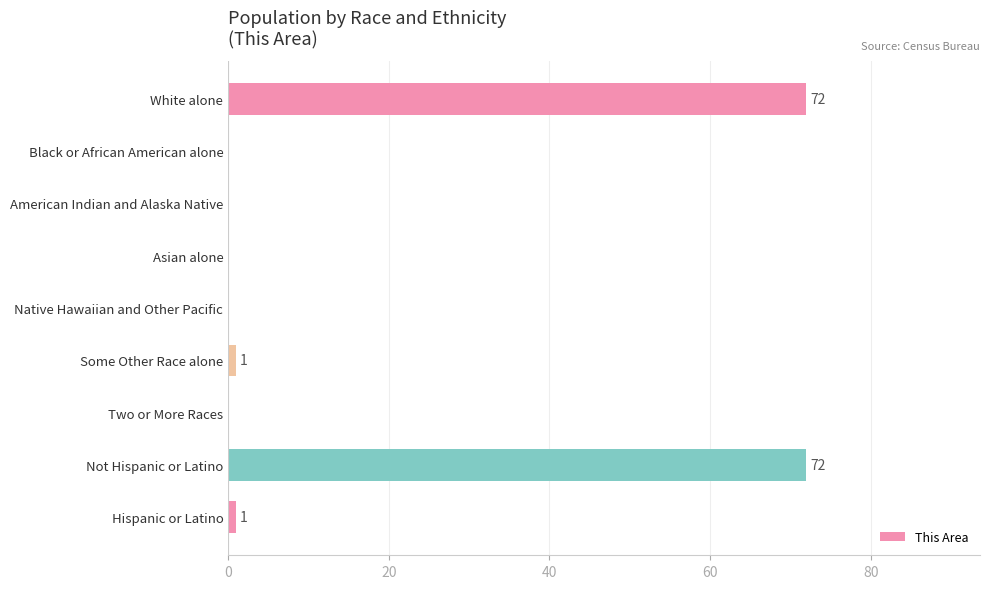

Are the bars horizontal?

Yes